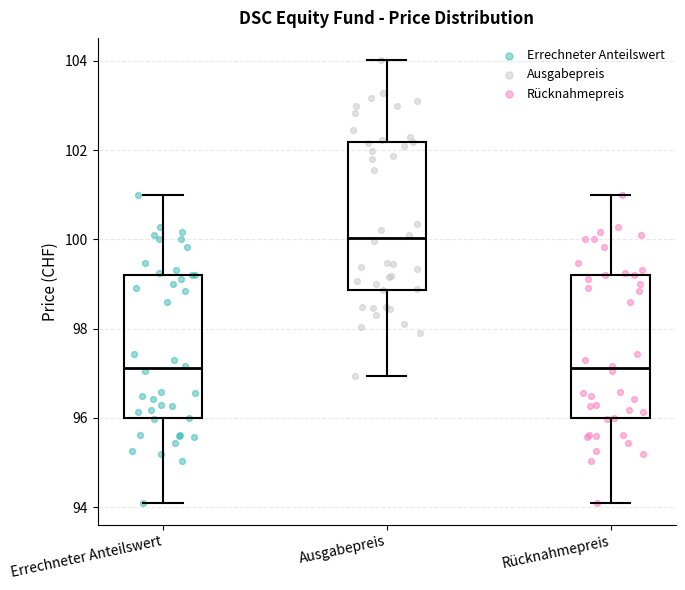

Where is the lower edge of the box for Errechneter Anteilswert on the y-axis? The values are not printed on the chart, so give them approximately, as read against the axis.

96.0